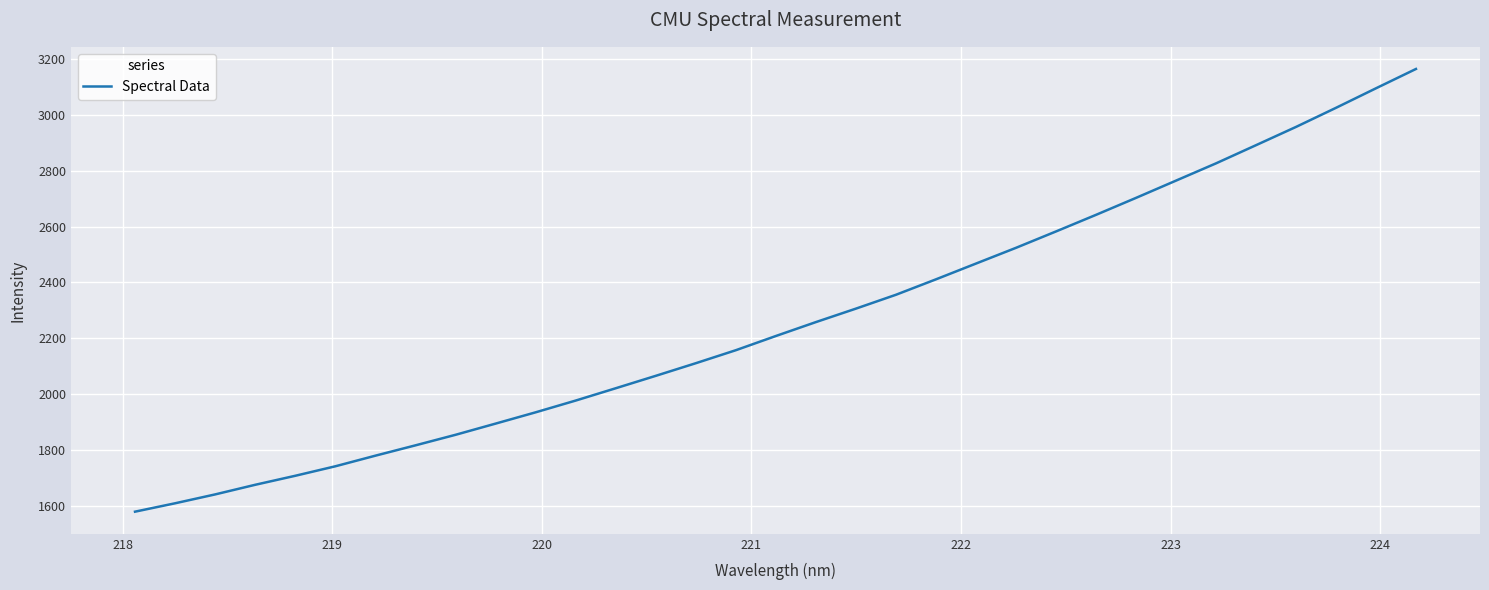

What is the greatest value displayed?

3163.8